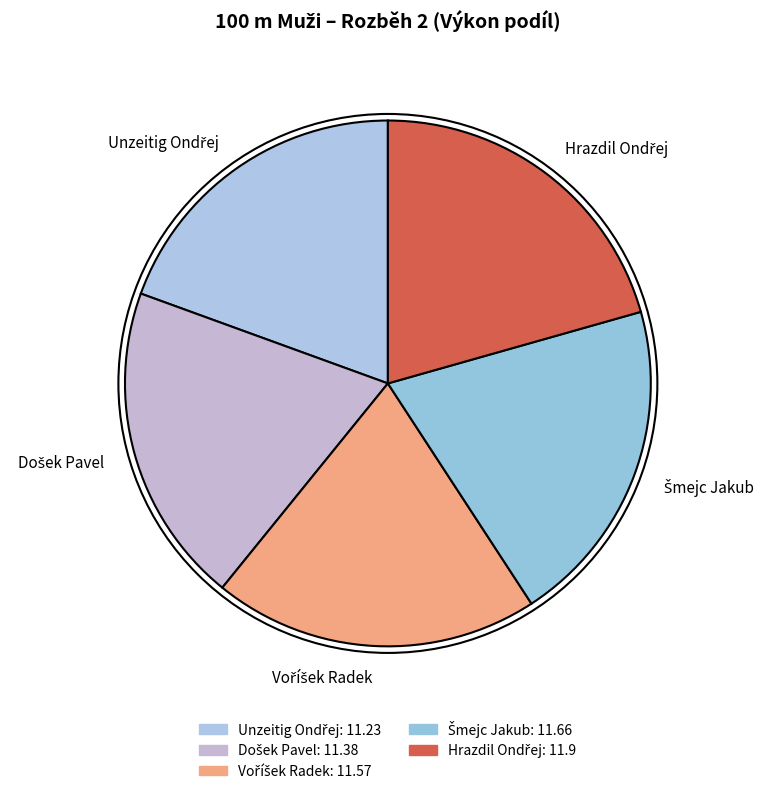

Does any single category account for the majority?

No